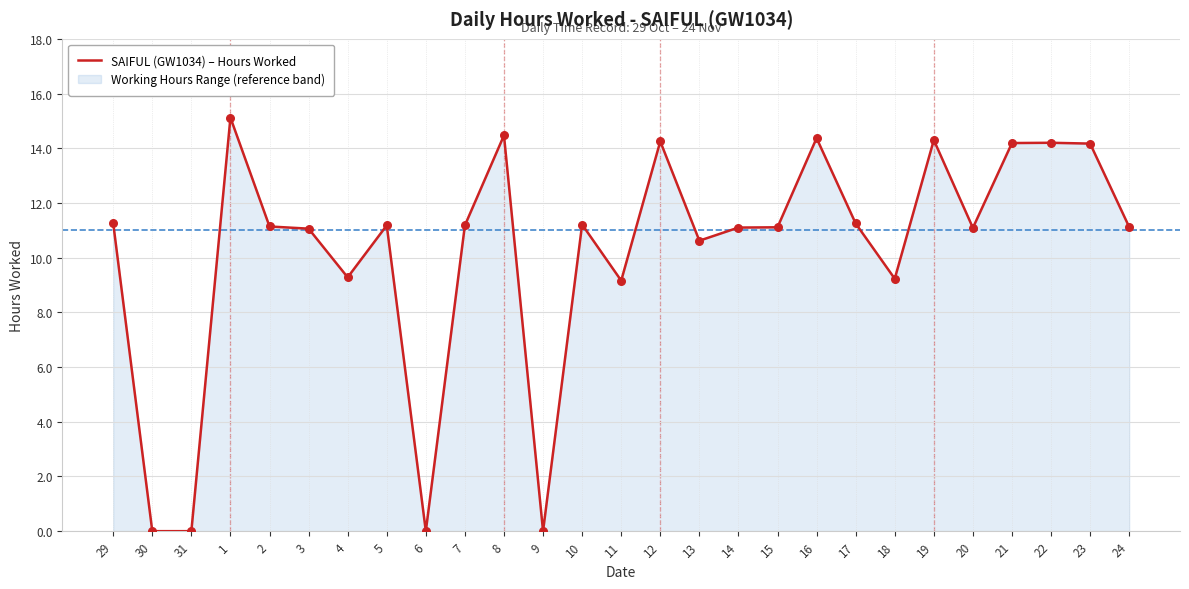

What is the change in value from 18 to 24?

+1.9